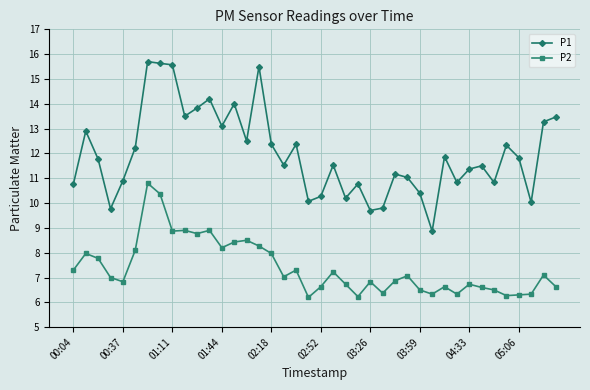

True or false: P2 has more than 2 interior local peaks.

True